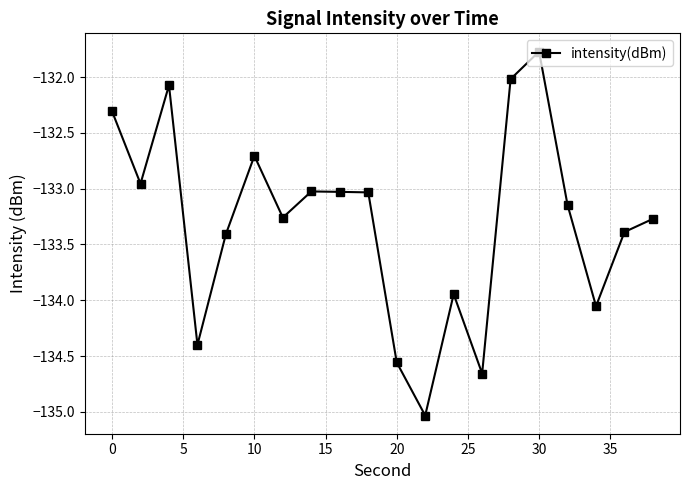

True or false: there are more than 1 points higher than both neighbors.

True